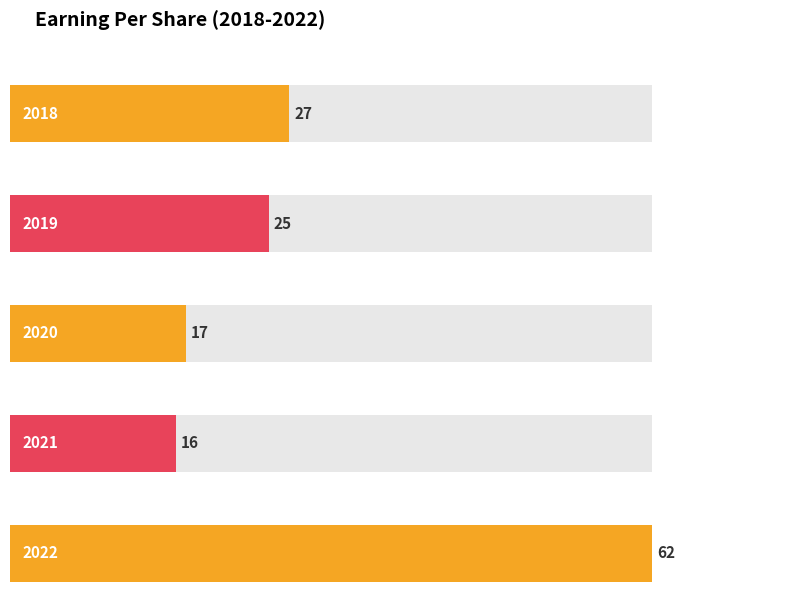

What is the ratio of the value at 2018 to the value at 2019?

1.1